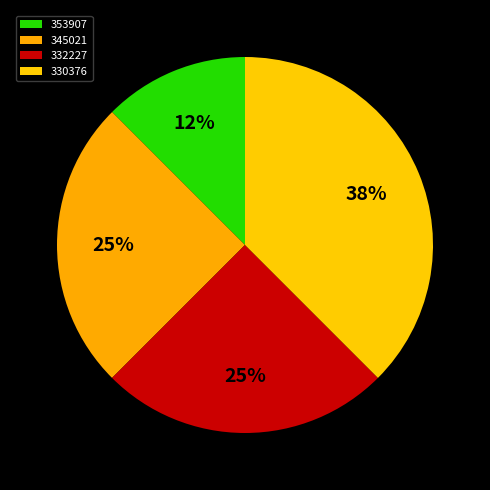

Does any single category account for the majority?

No